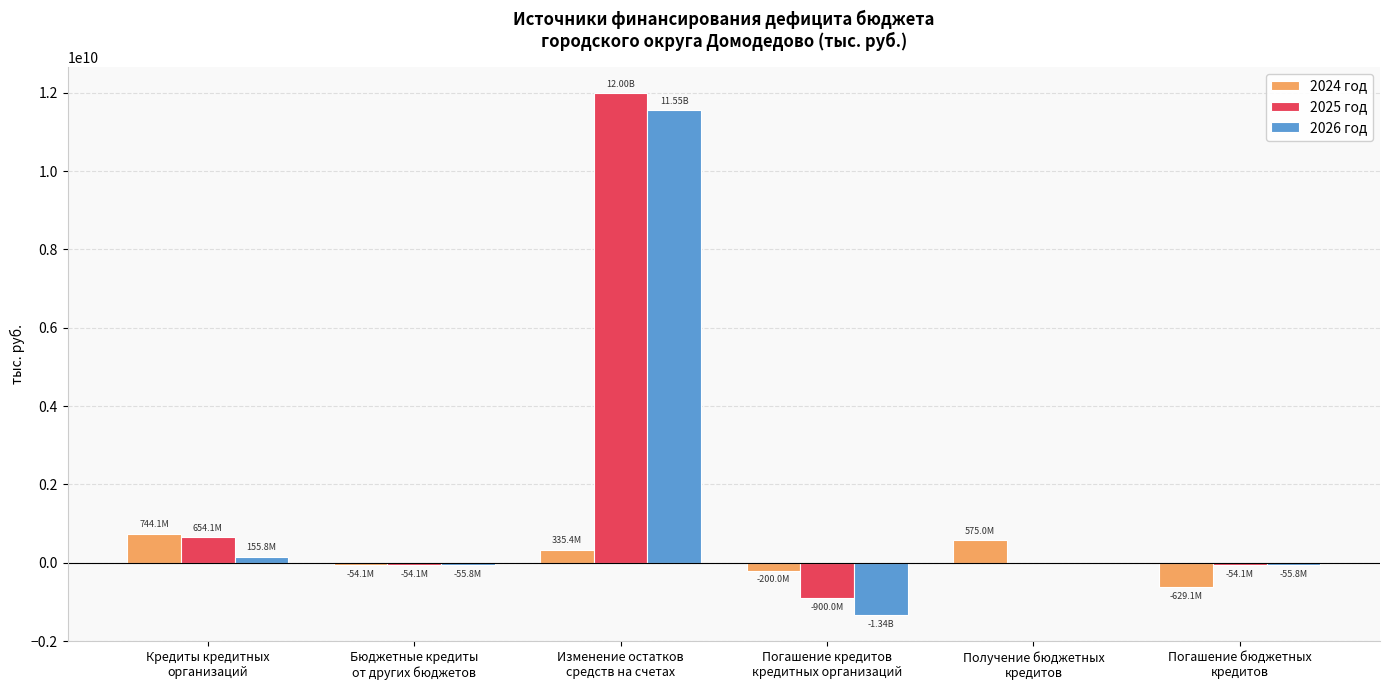

The value of 2026 год at Получение бюджетных
кредитов is 5329181729.0. True or false?

False